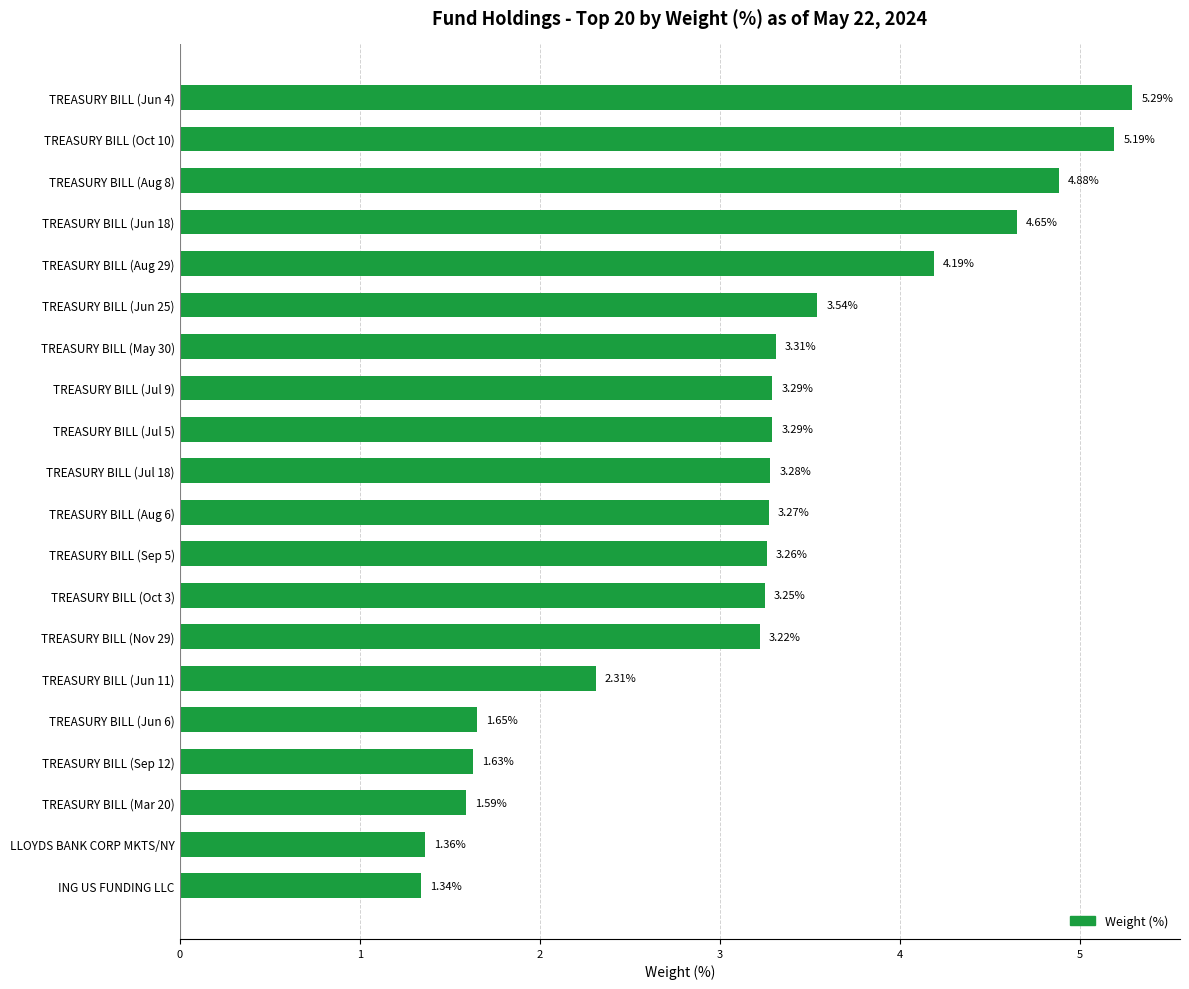

What is the sum of all values?

63.8